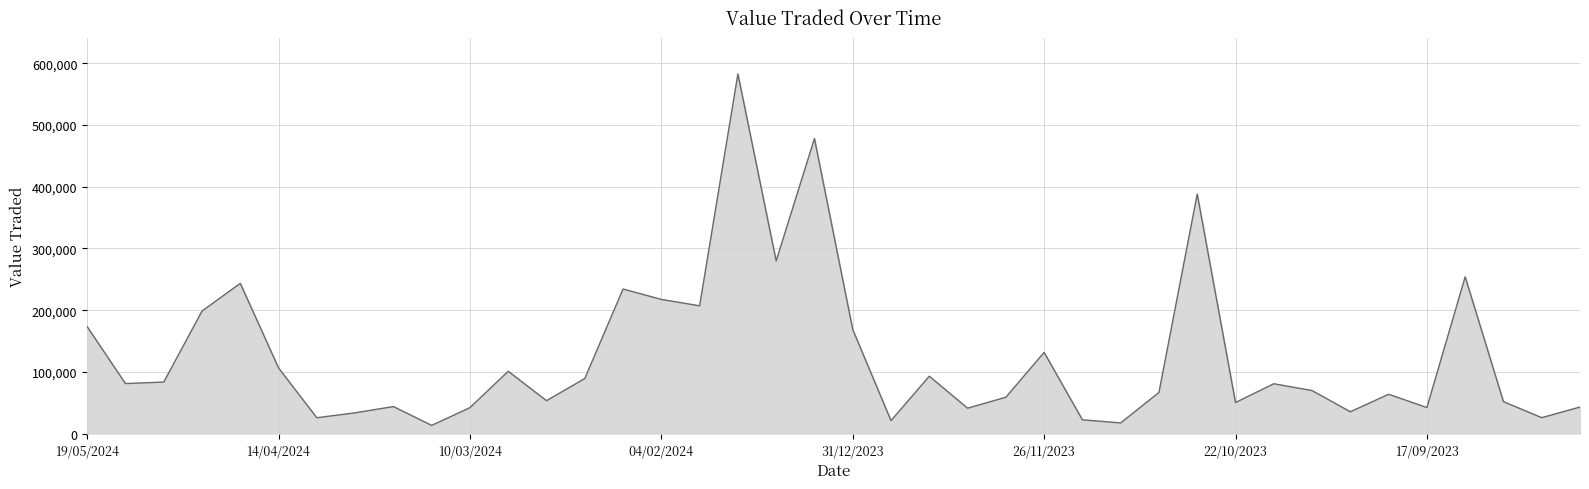

What is the maximum value shown in the chart?

582842